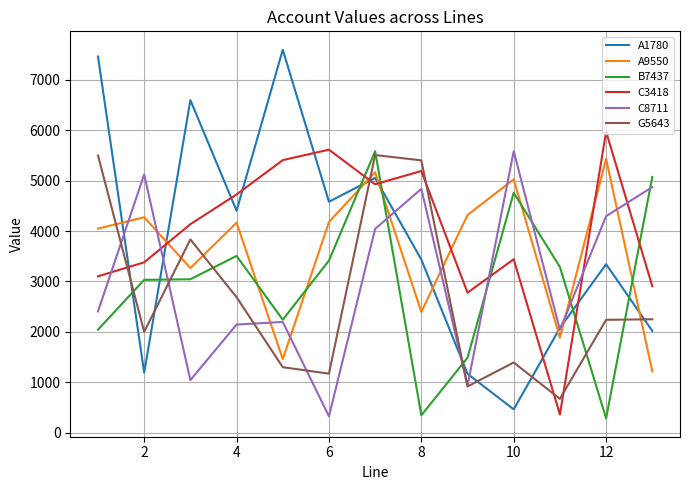

What is the maximum value shown in the chart?

7598